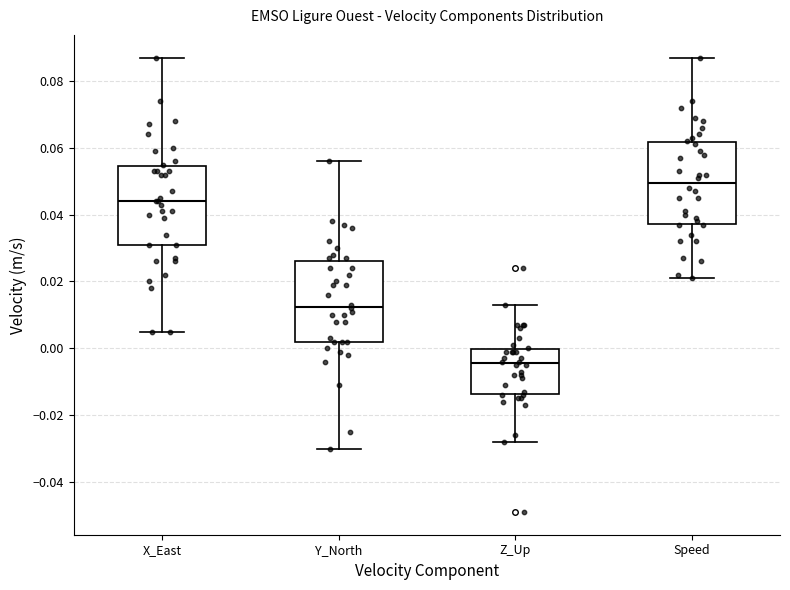

Reading left to right, read every box against the y-axis: the position of its median line, the range the box covers, and the ends of its whiskers. The values are not printed on the chart, so give them approximately, as read against the axis.

X_East: median 0.044, box 0.032 to 0.054, whiskers 0.006 to 0.088
Y_North: median 0.012, box 0.002 to 0.026, whiskers -0.030 to 0.056
Z_Up: median -0.004, box -0.014 to 0.000, whiskers -0.028 to 0.014
Speed: median 0.050, box 0.038 to 0.062, whiskers 0.022 to 0.088